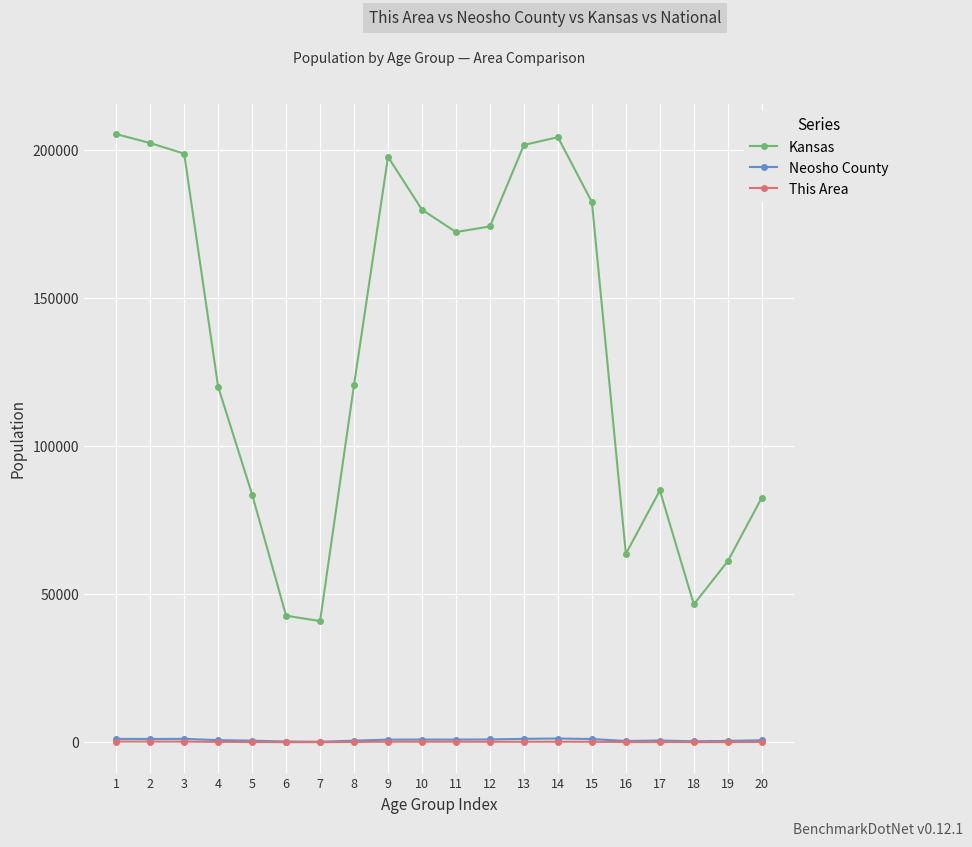

True or false: This Area has more than 0 interior local peaks.

True